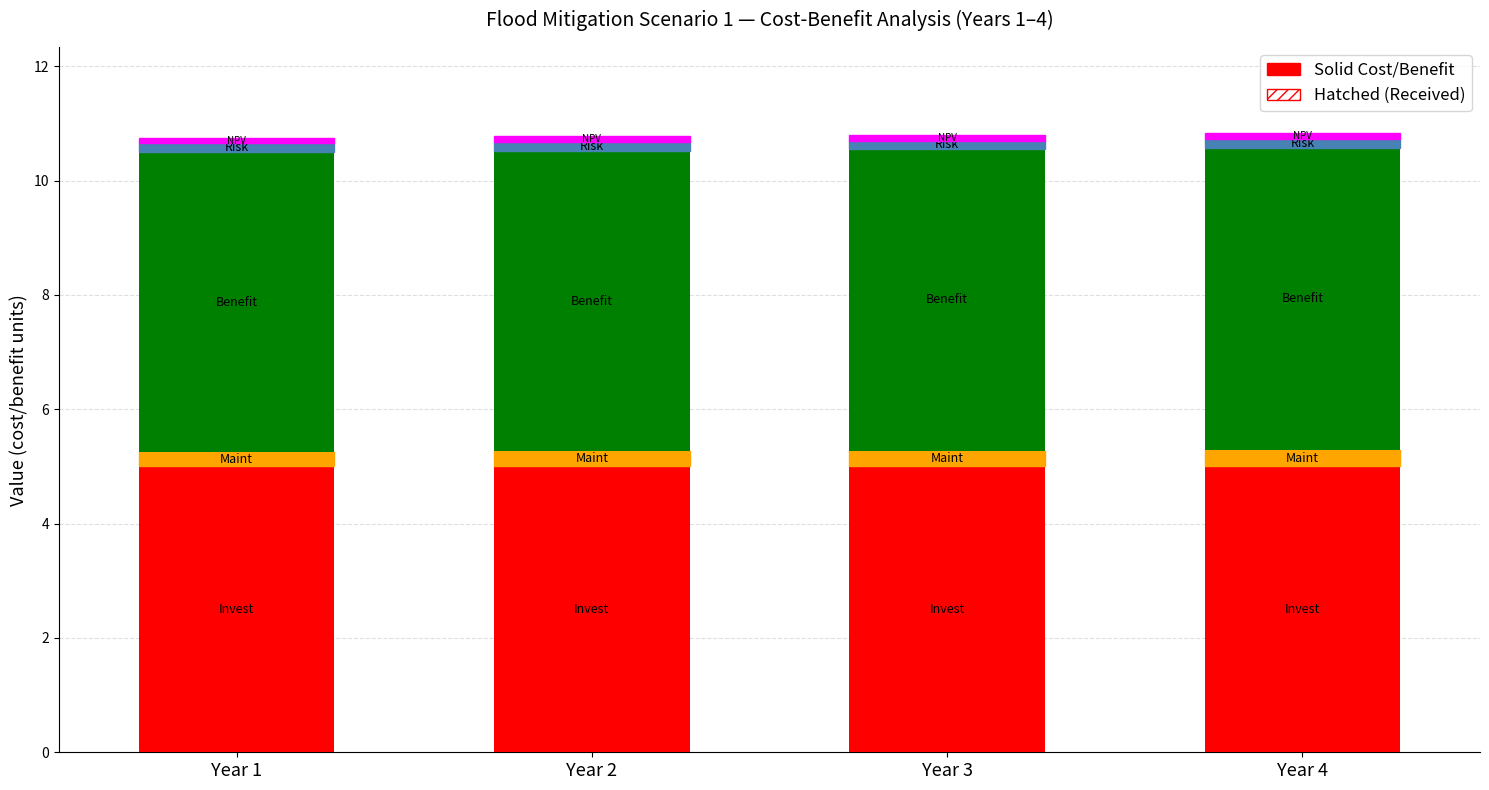

The Risk reduction series shows 0.1 at Year 4. True or false?

False